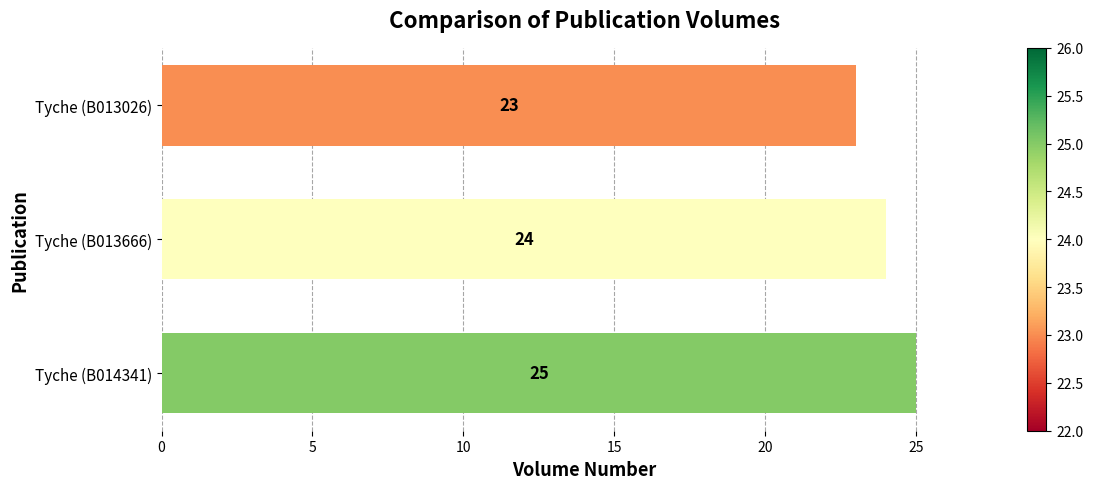

The chart shows a value of 15 at Tyche (B013026). True or false?

False